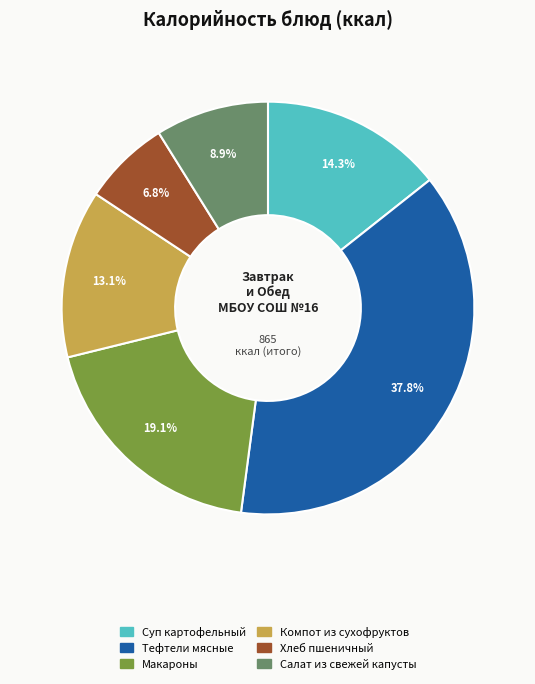

What percentage is the Салат из свежей капусты slice, to the nearest percent?

9%